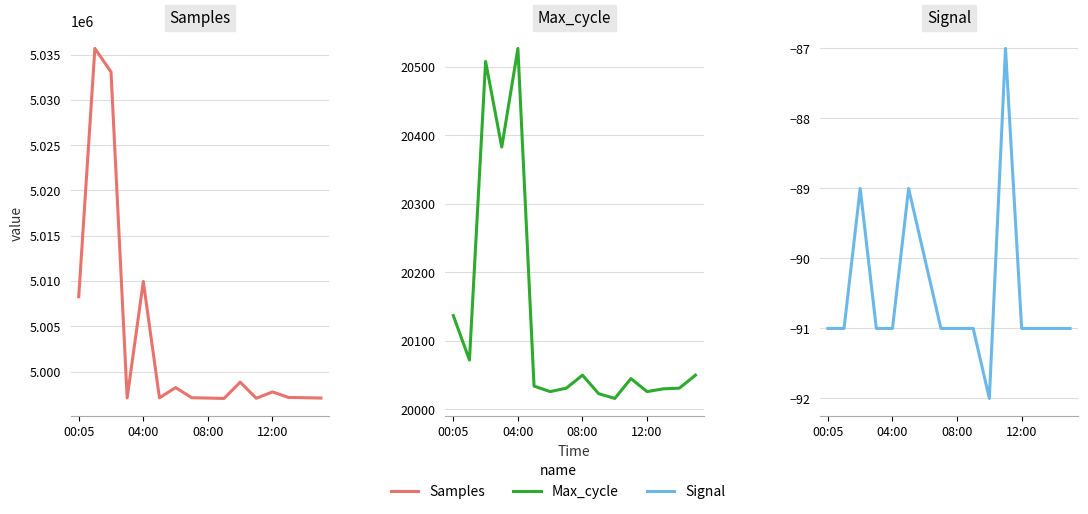

How many categories are shown in the chart?

16